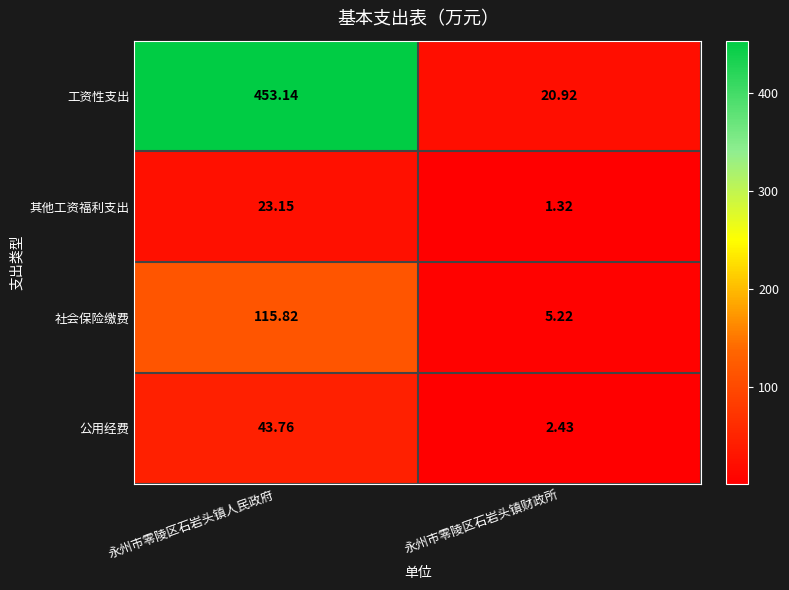

Rank the series by their maximum value, from lowest to highest.

其他工资福利支出, 公用经费, 社会保险缴费, 工资性支出